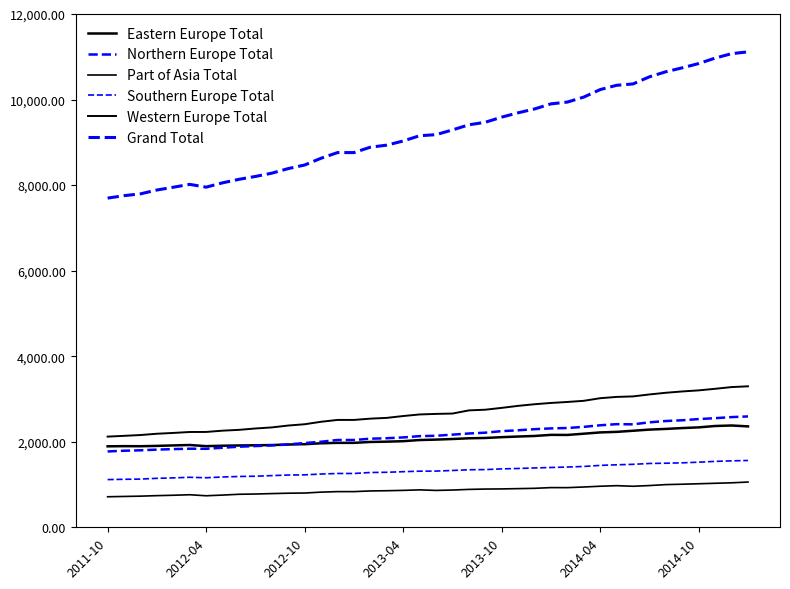

How many lines are shown in the chart?

6